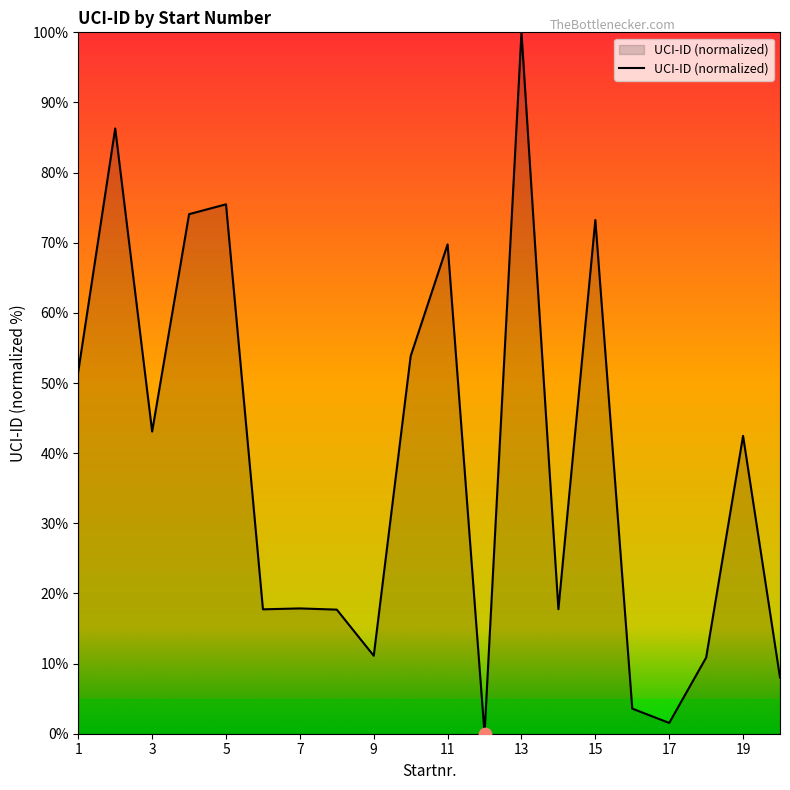

What is the maximum value shown in the chart?

100.0